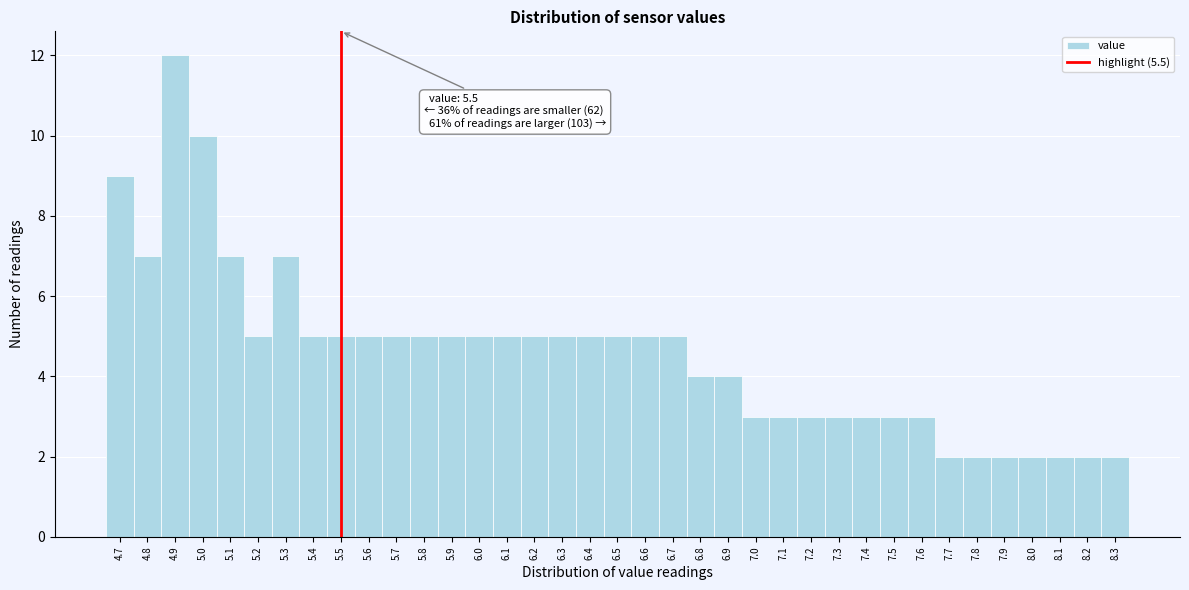

Over which range of the x-axis is the bar tallest?

4.85 to 4.95